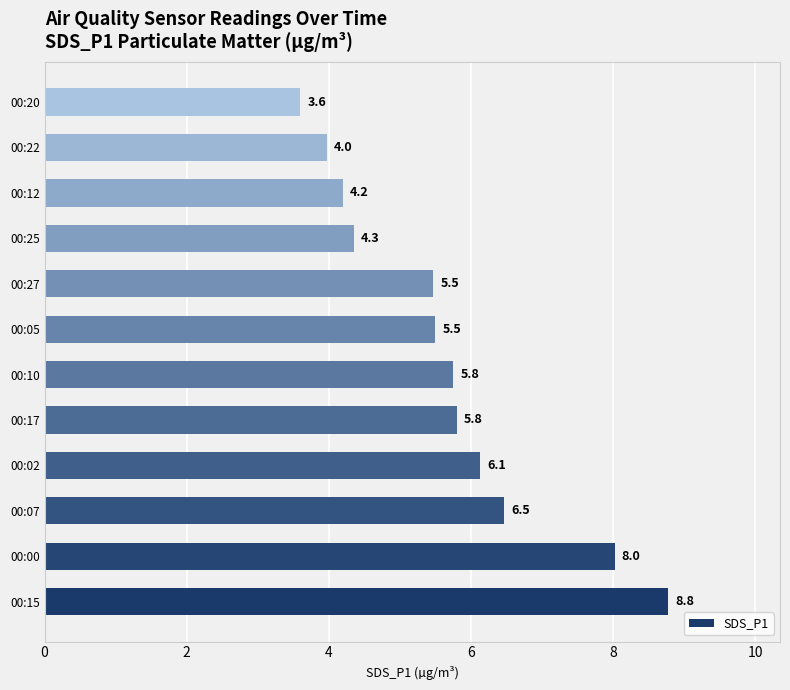

At which label is the value closest to 6?

00:02